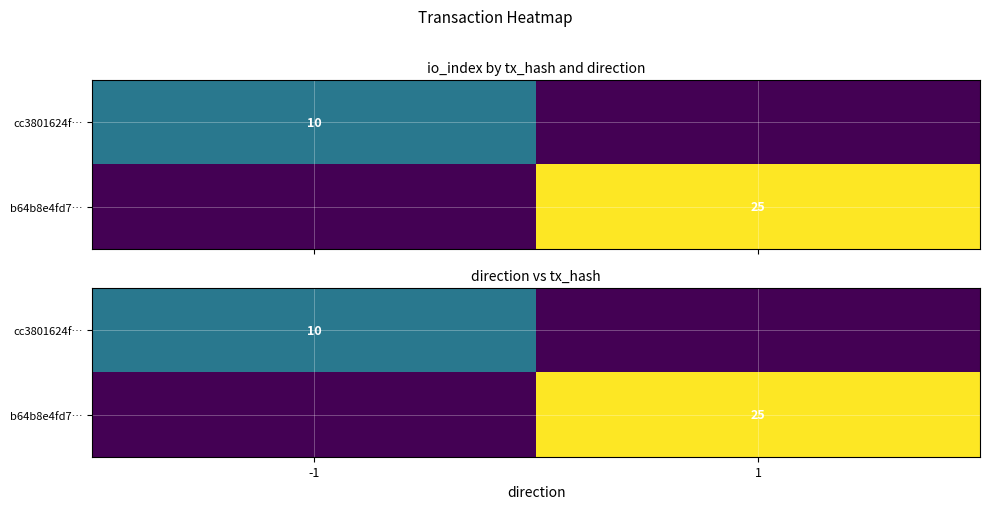

At which category does the chart reach its peak across all series?

1